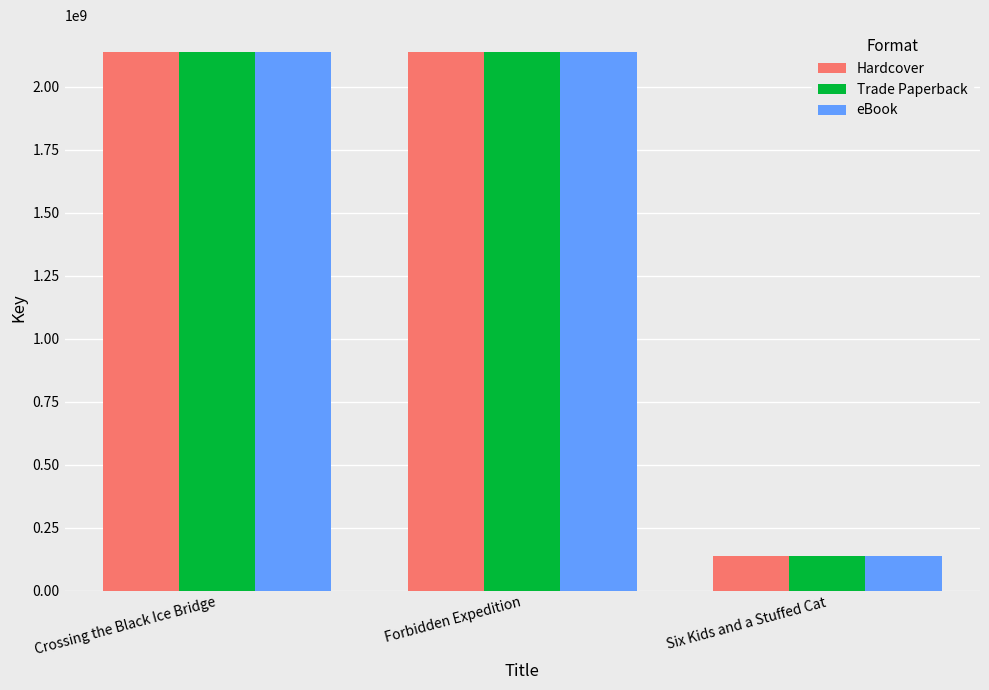

Where does the Hardcover series first go above 2137588997?

Crossing the Black Ice Bridge